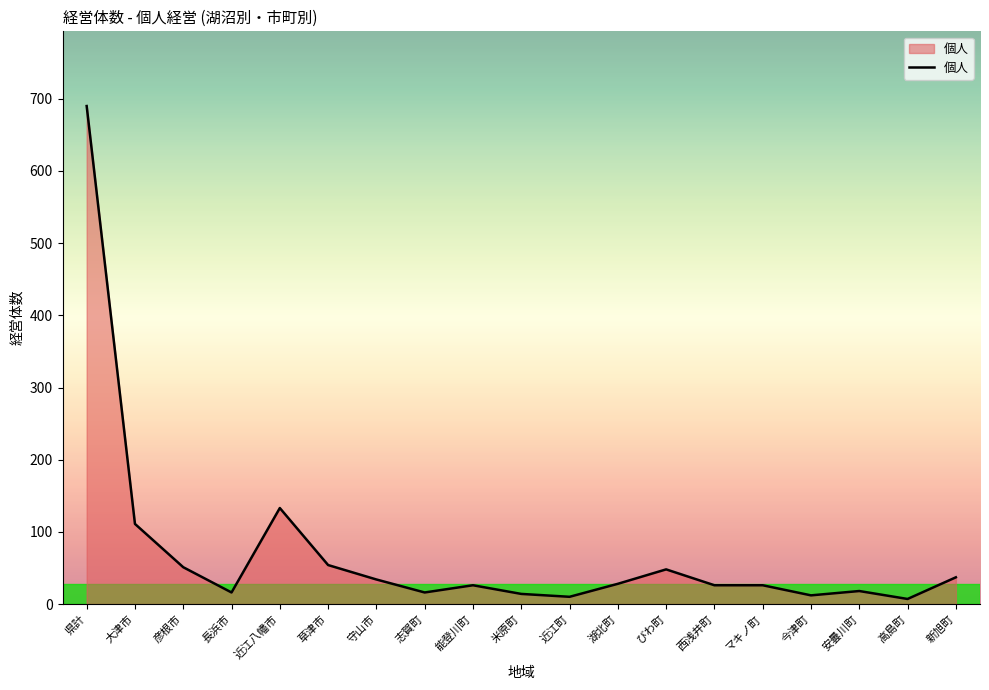

Between 彦根市 and 志賀町, which is larger?

彦根市